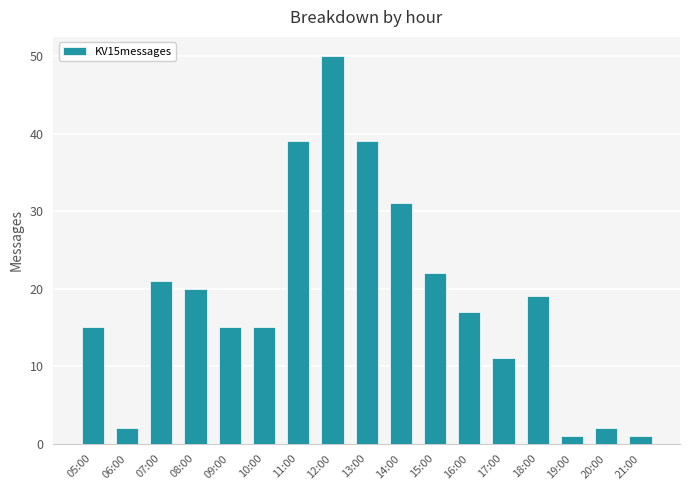

Does the chart contain any negative values?

No